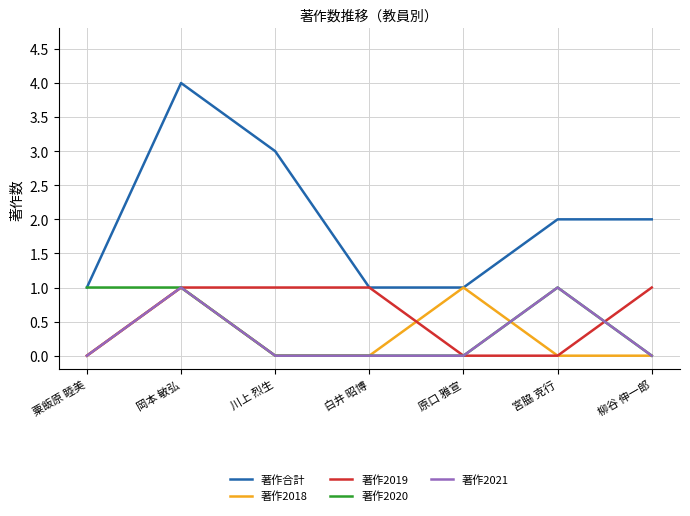

What position from the right is 粟飯原 睦美?

7